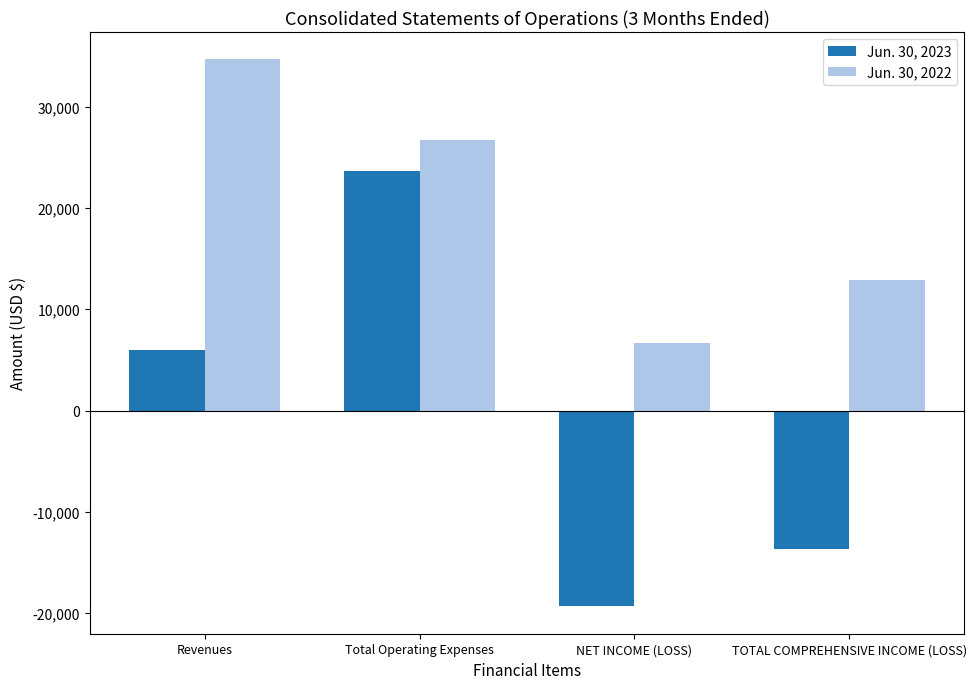

How many groups of bars are there?

4